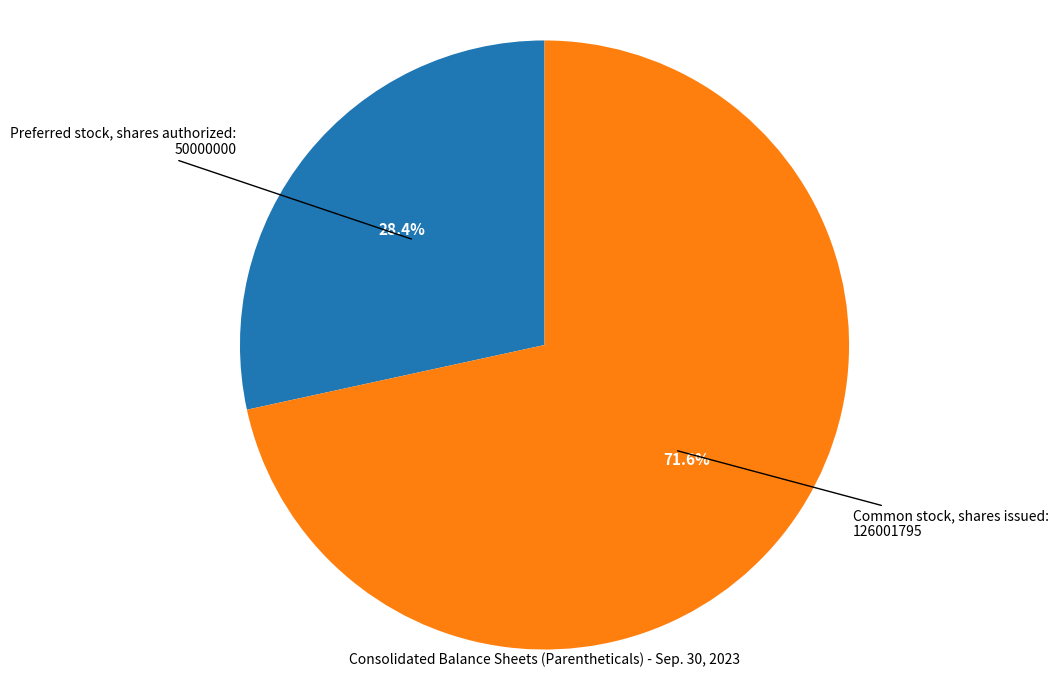

Is there a majority slice in this chart?

Yes